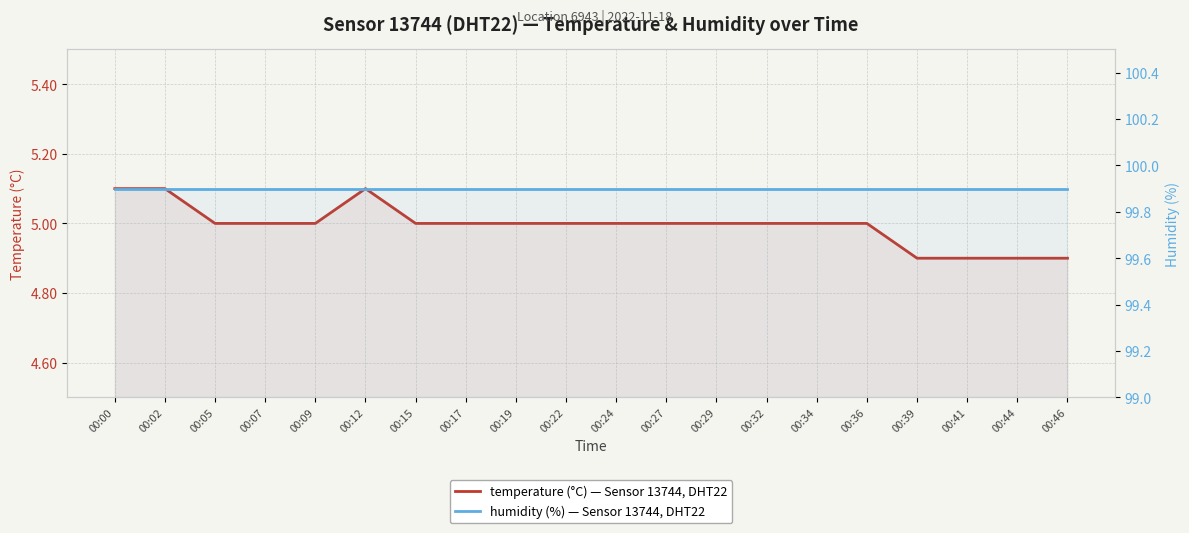

True or false: temperature (°C) — Sensor 13744, DHT22 and humidity (%) — Sensor 13744, DHT22 cross at least once.

False